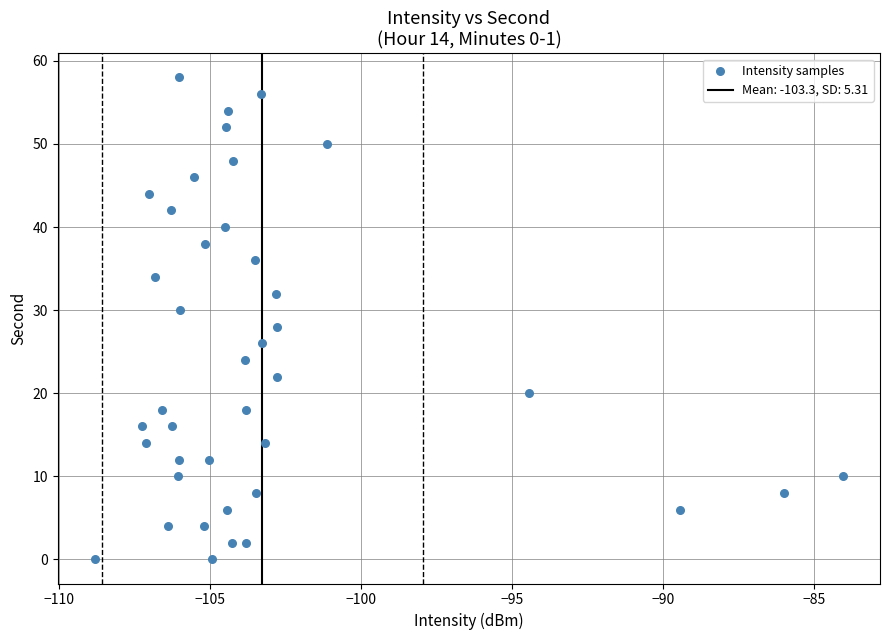

What is the range of Y values (max minus min)?

58